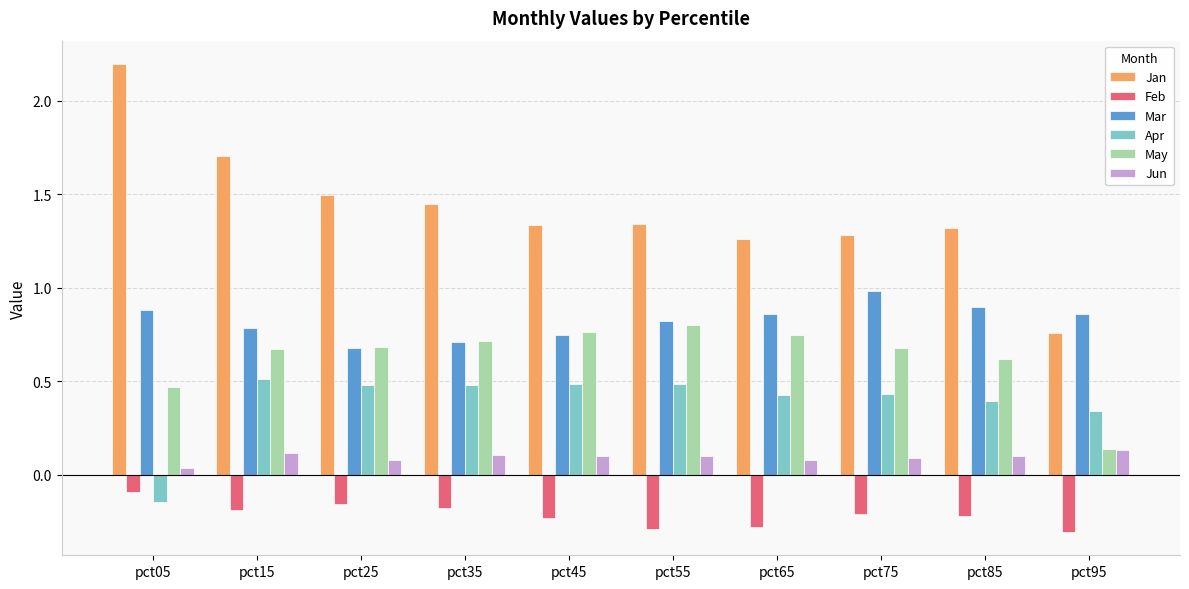

What is the maximum value shown in the chart?

2.2